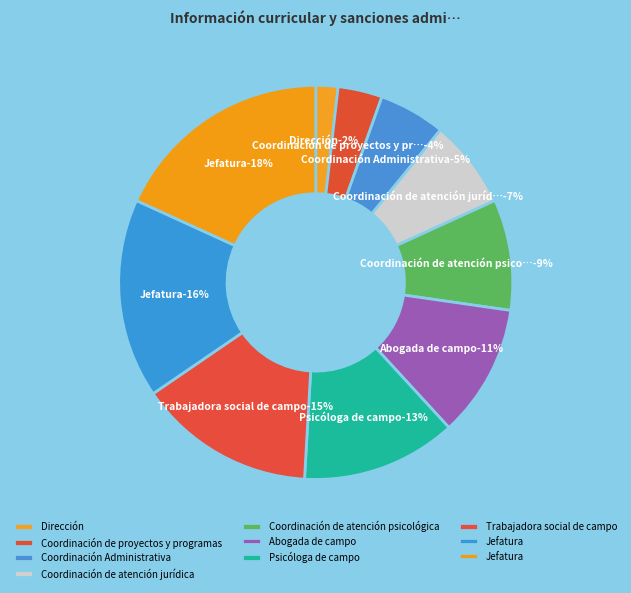

What percentage is the Coordinación de proyectos y programas slice, to the nearest percent?

4%